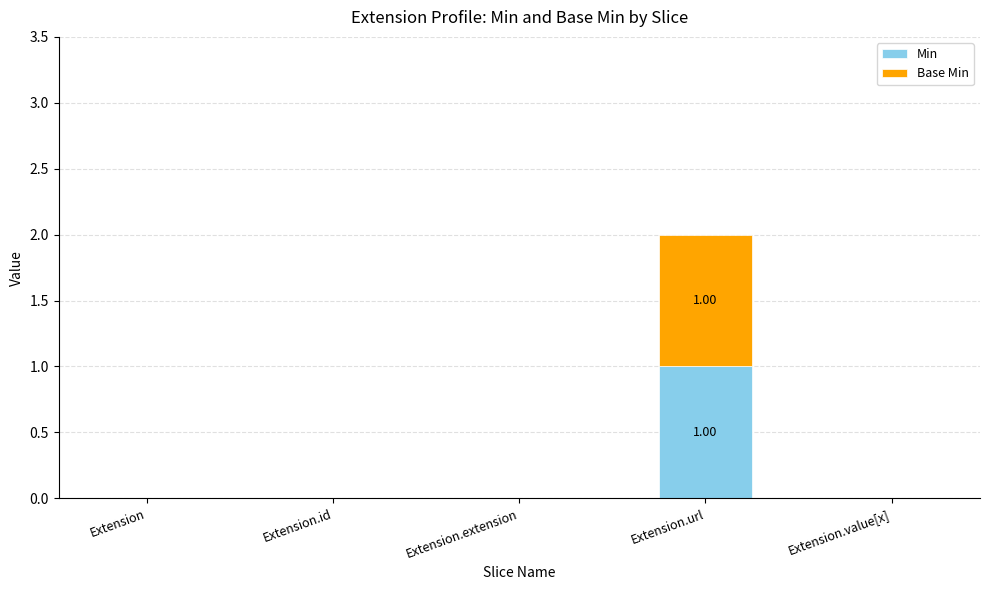

The Min series shows 1 at Extension.value[x]. True or false?

False